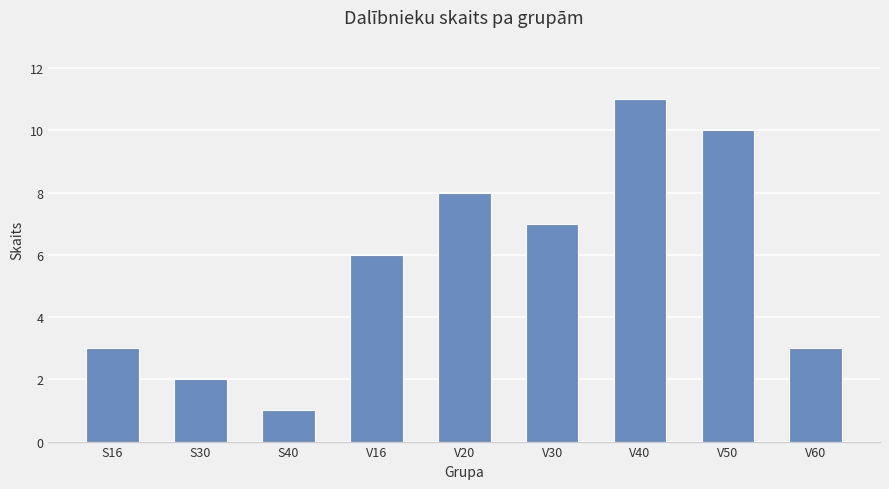

Reading left to right, list all the values displayed in this chart.

3	2	1	6	8	7	11	10	3